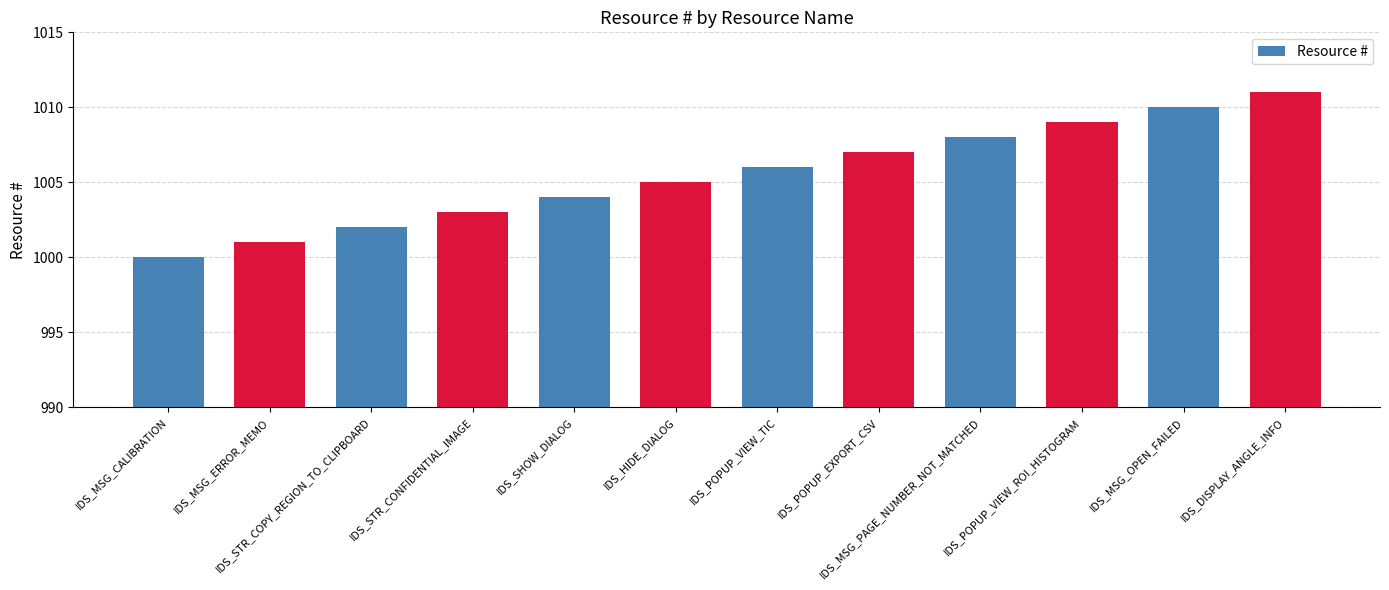

How many bars are there in total?

12